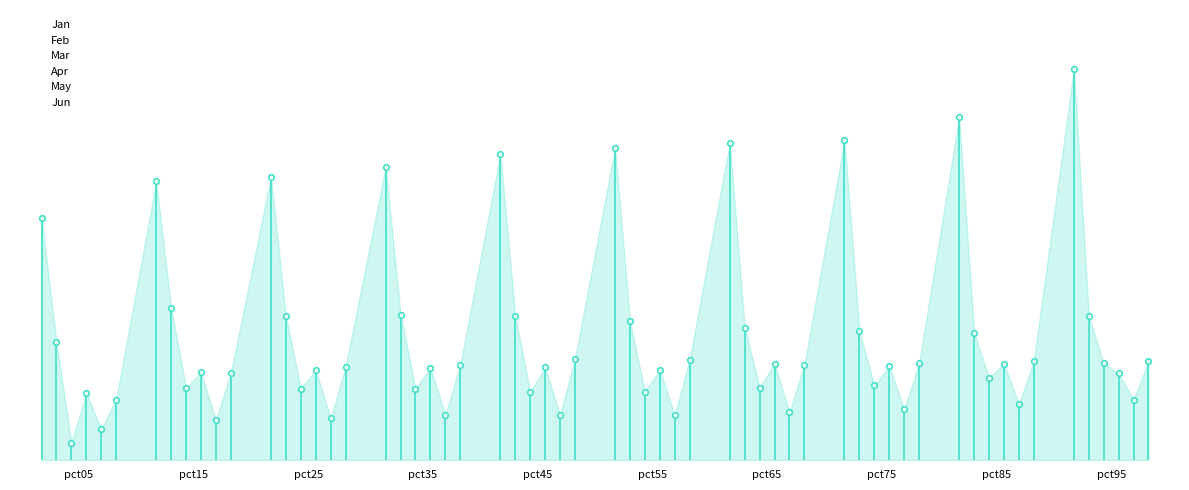

What is the difference between the maximum and minimum values in the Feb series?

0.1